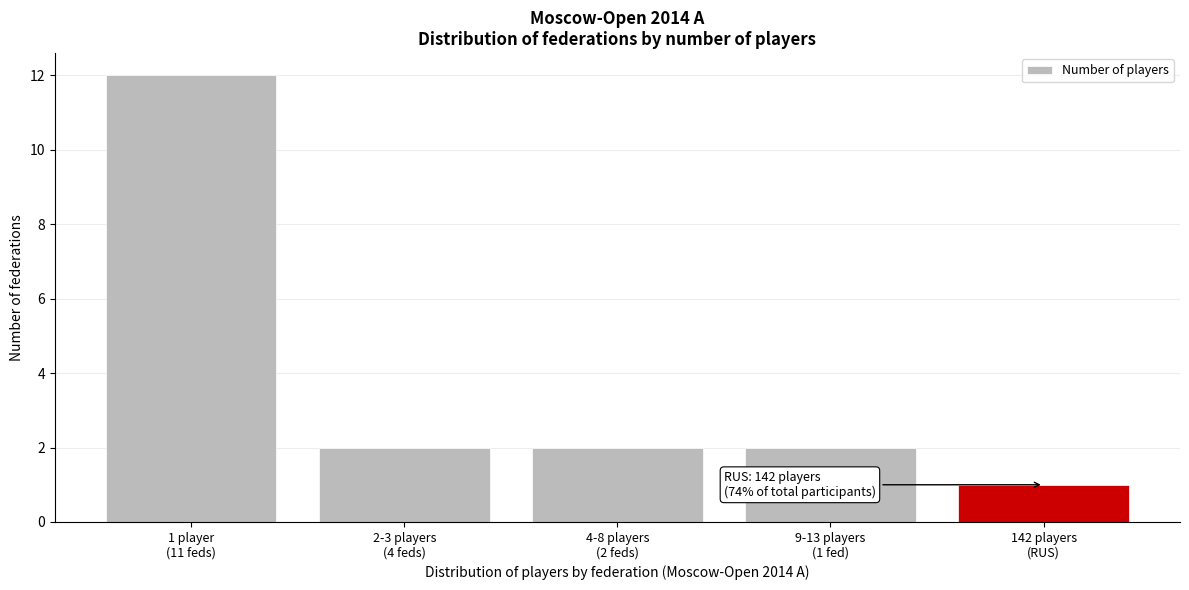

Reading right to left, extract all data points from this chart.

1	2	2	2	12